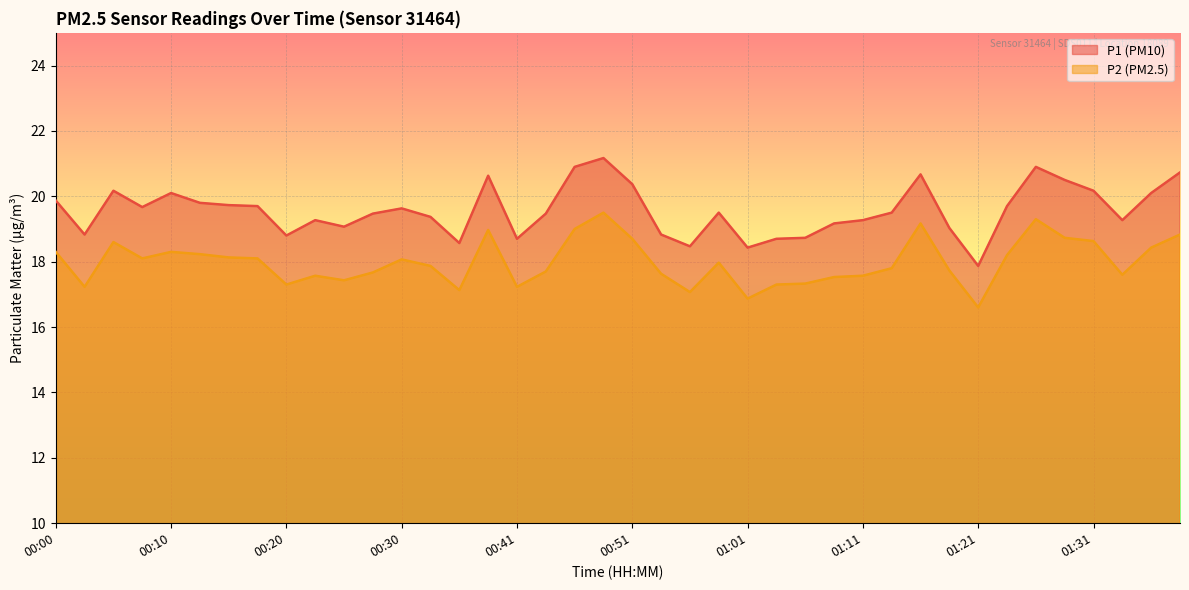

How many interior local valleys does the P2 series have?

10